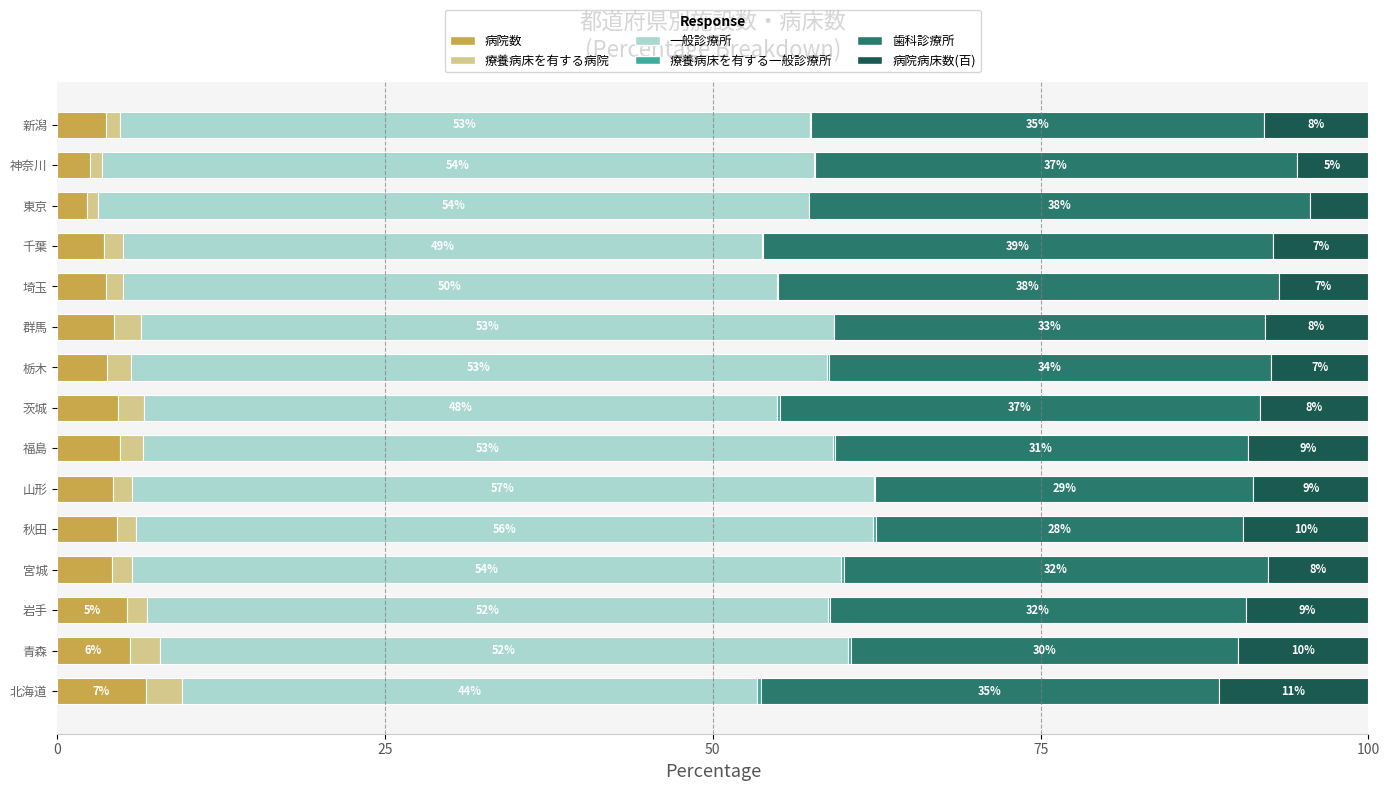

At which label does 病院数 reach its peak?

北海道